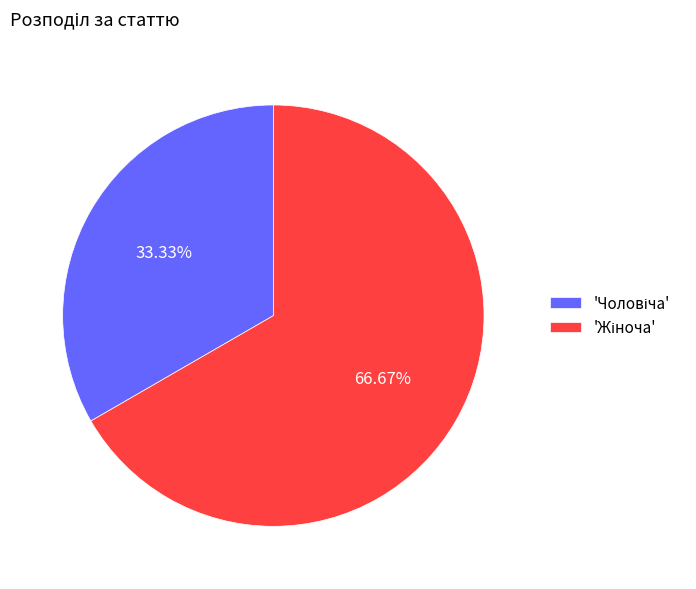

Is there a majority slice in this chart?

Yes